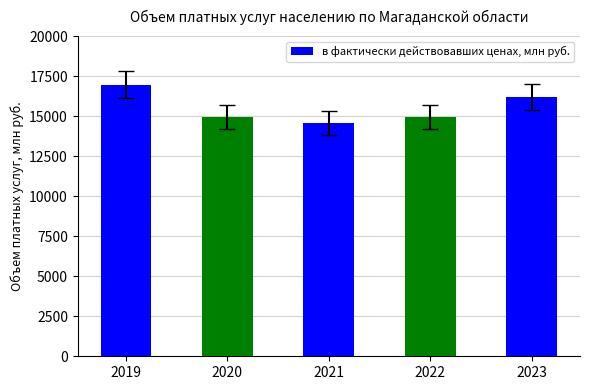

What is the approximate value at 2020?

14955.8